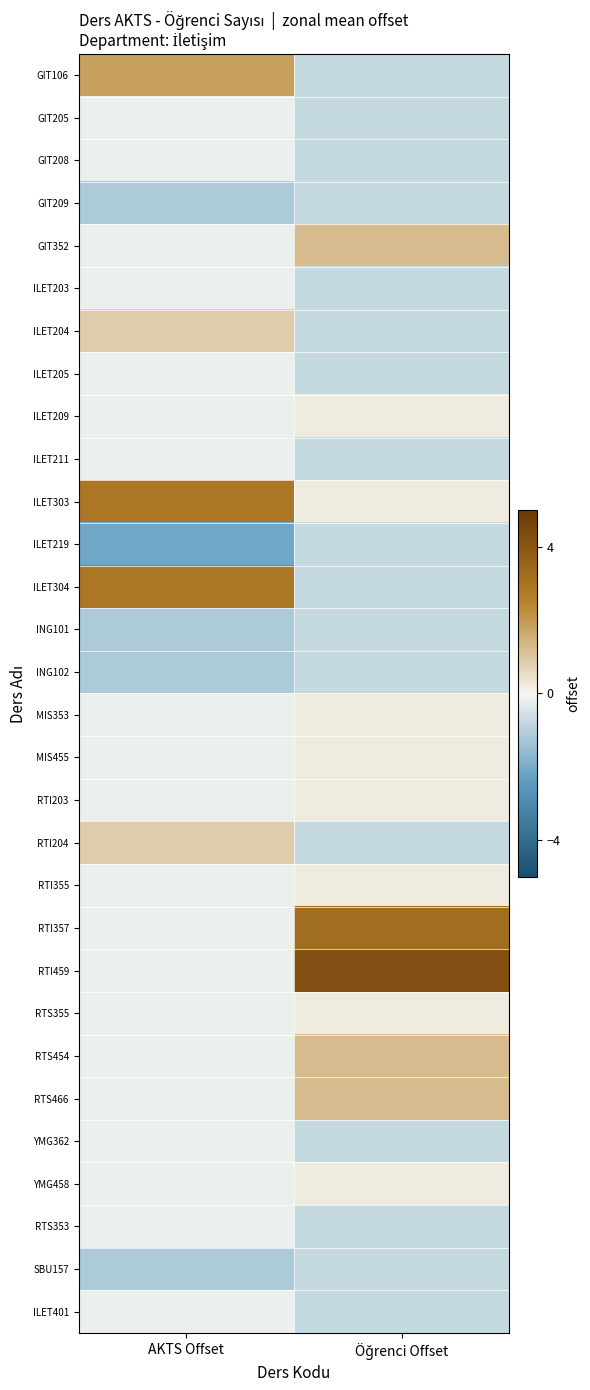

List the series in order of their peak value, lowest first.

GIT209, ILET219, ING101, ING102, SBU157, GIT205, GIT208, ILET203, ILET205, ILET211, YMG362, RTS353, ILET401, ILET209, MIS353, MIS455, RTI203, RTI355, RTS355, YMG458, ILET204, RTI204, GIT352, RTS454, RTS466, GIT106, ILET303, ILET304, RTI357, RTI459